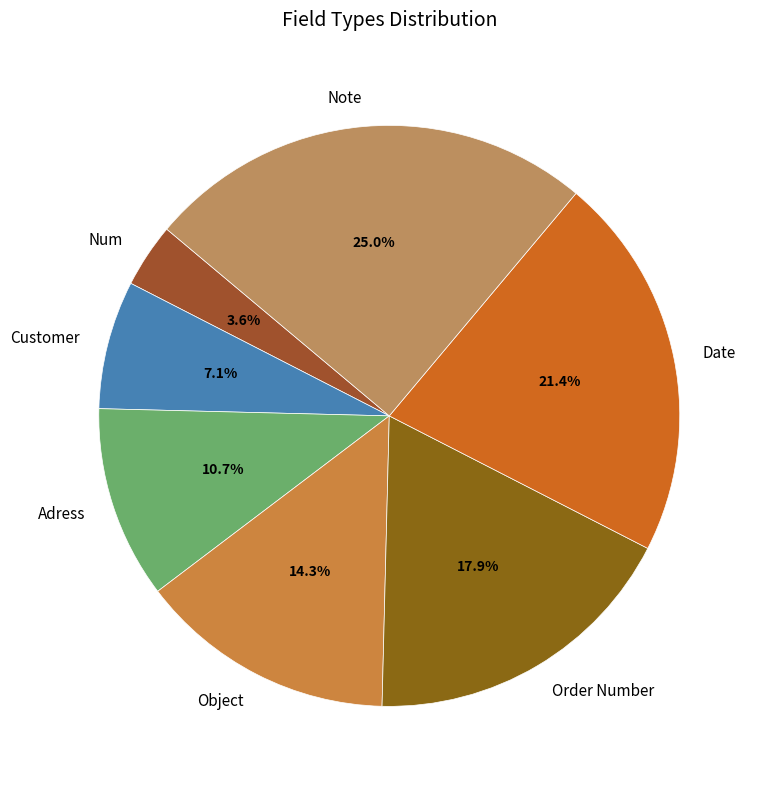

Is there any slice that represents more than half of the pie?

No